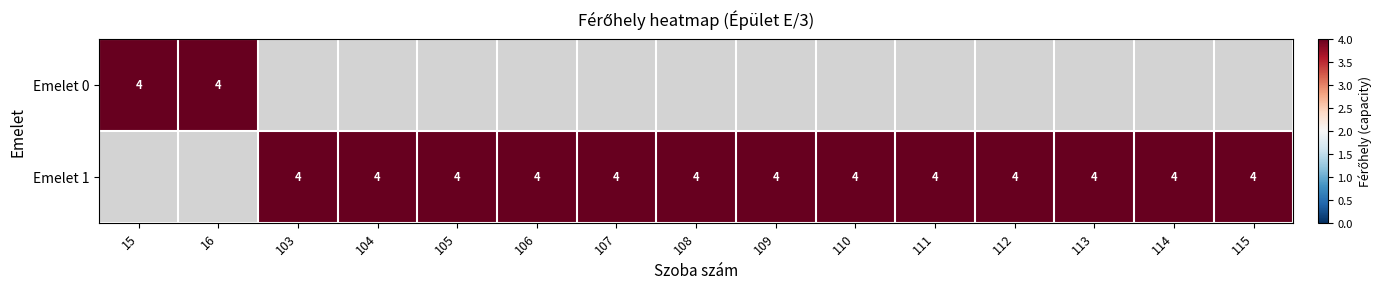

What is the maximum value shown in the chart?

4